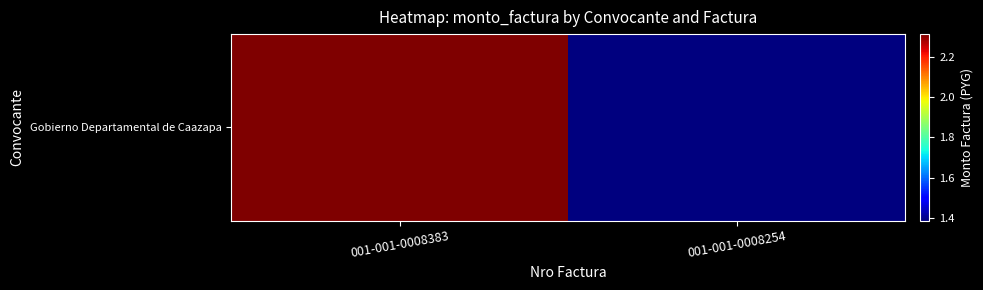

What is the difference between the values at 001-001-0008254 and 001-001-0008383?

92951755